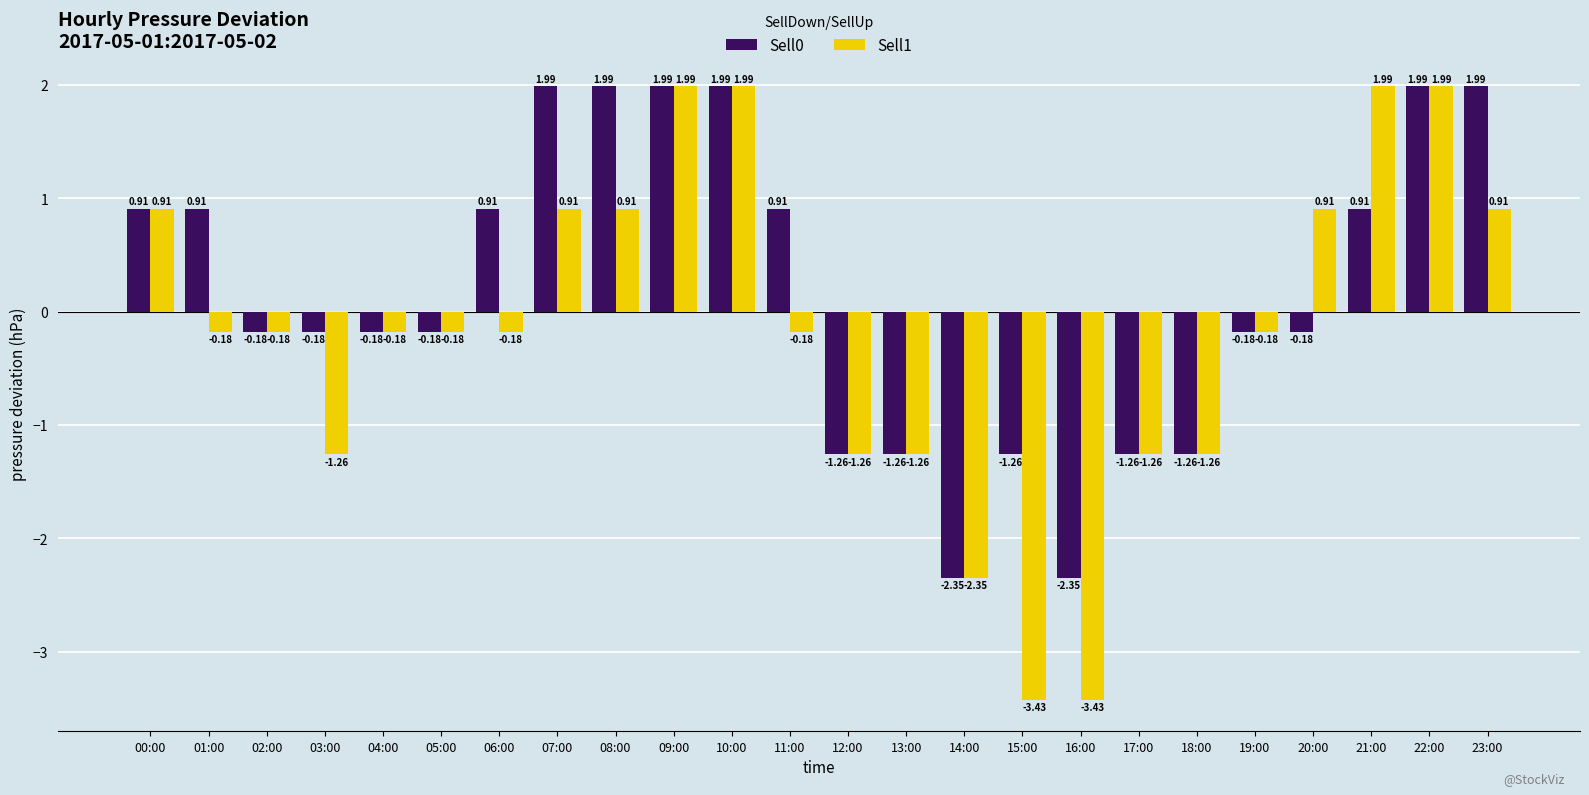

What is the sum of all Sell0 values?

4.4